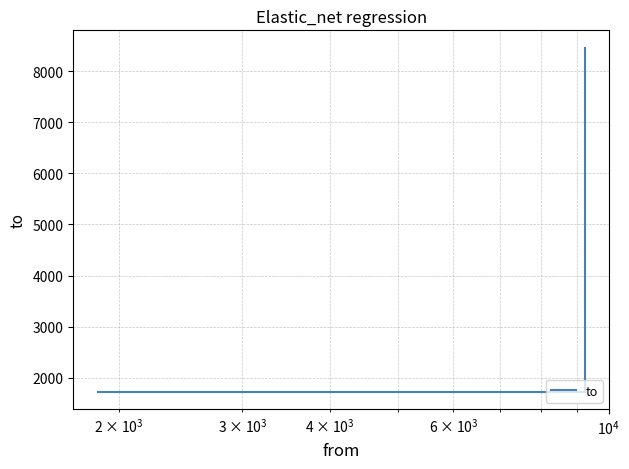

How many distinct data groups are displayed?

1